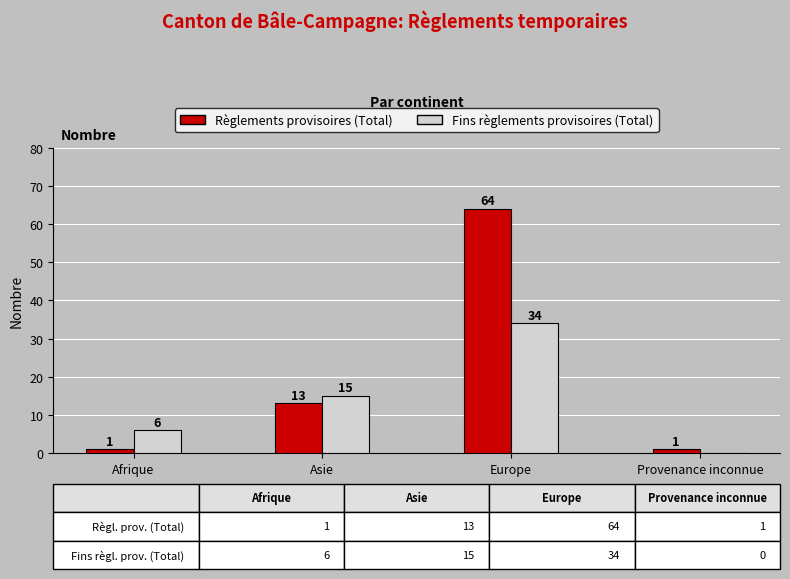

What value does the Fins règlements provisoires (Total) series have at Europe, to the nearest 5?

35